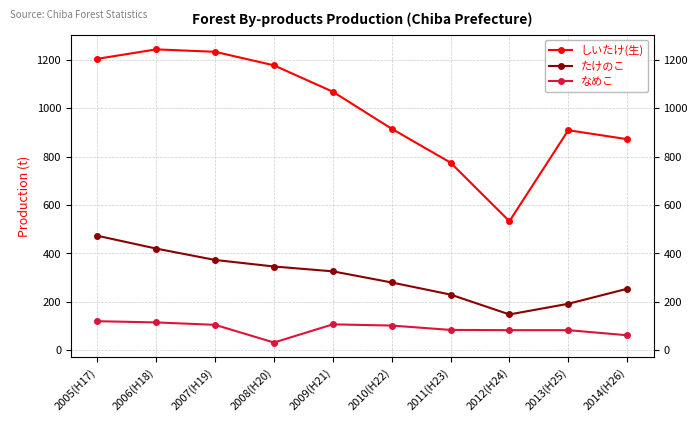

The なめこ series shows 107 at 2009(H21). True or false?

True